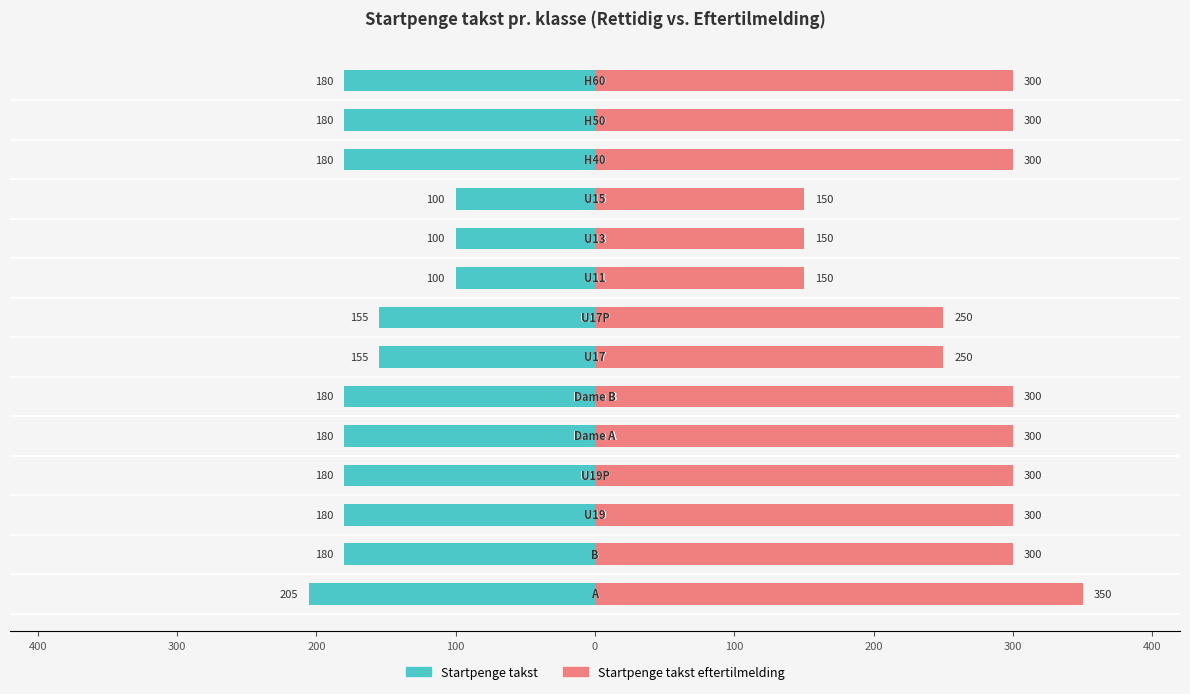

Is it true that Startpenge takst equals -102 at 11?

False